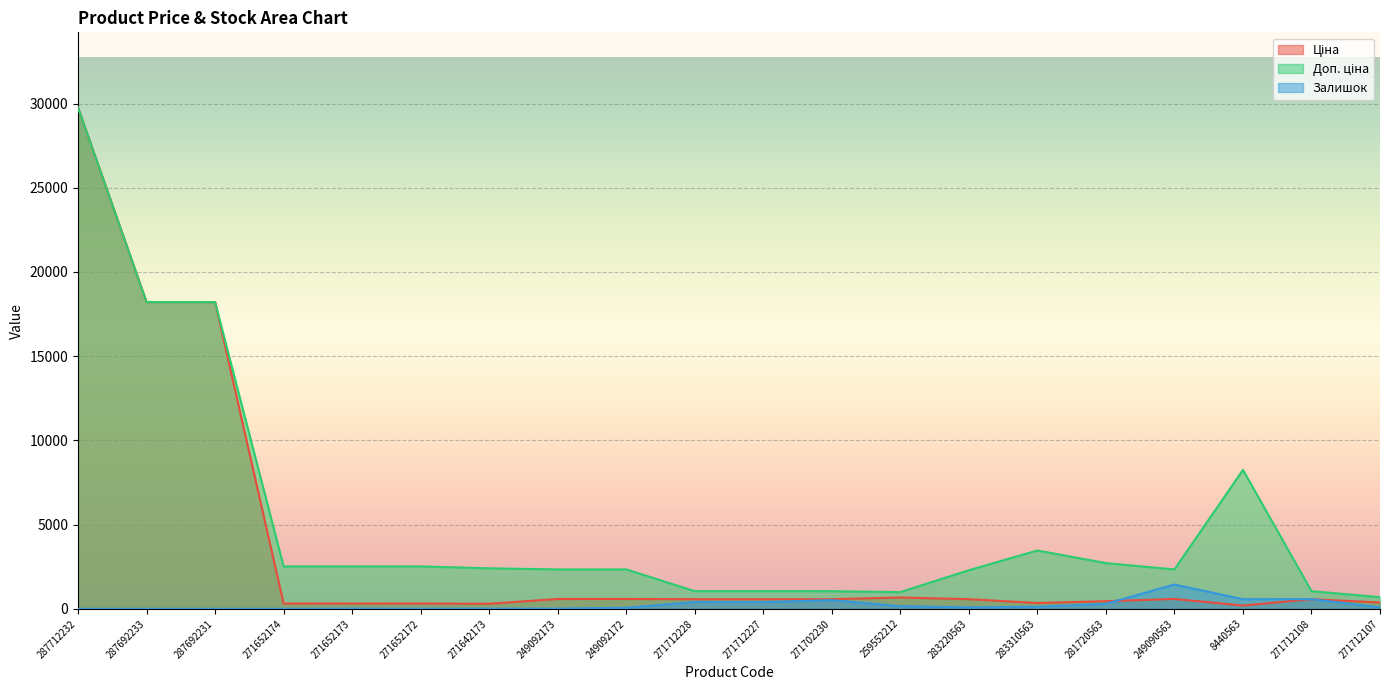

Which series has the largest total across all categories?

Доп. ціна